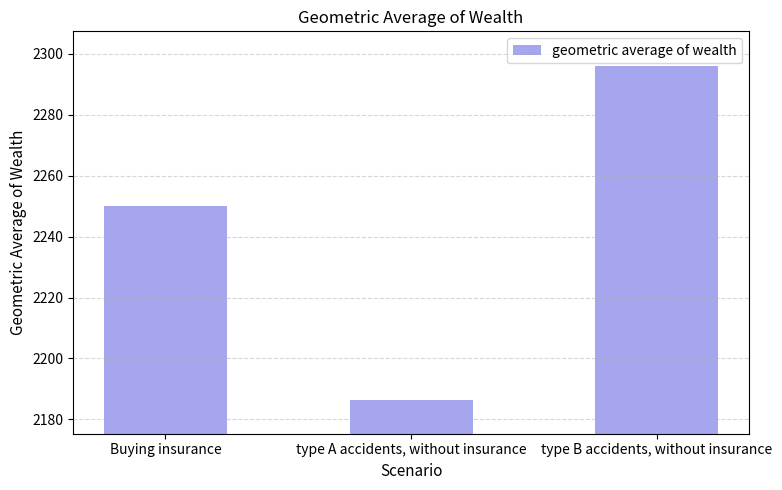

Reading left to right, what are all the values shown in this chart?

Buying insurance=2250.0	type A accidents, without insurance=2186.2	type B accidents, without insurance=2296.0